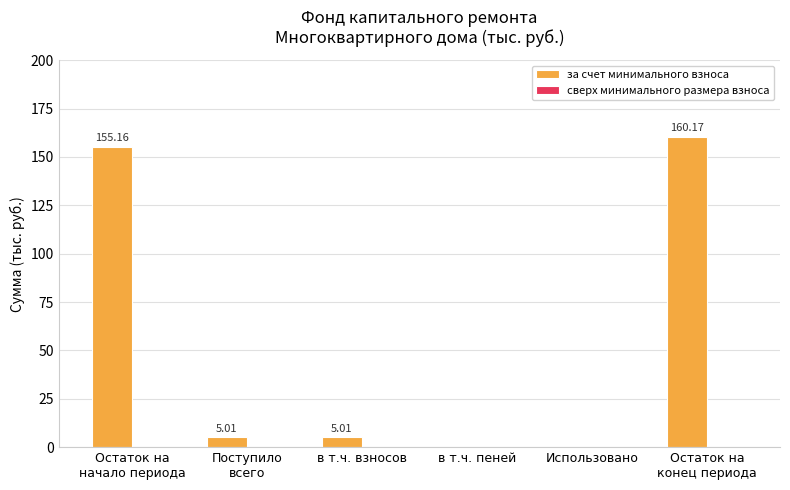

Are the bars horizontal?

No